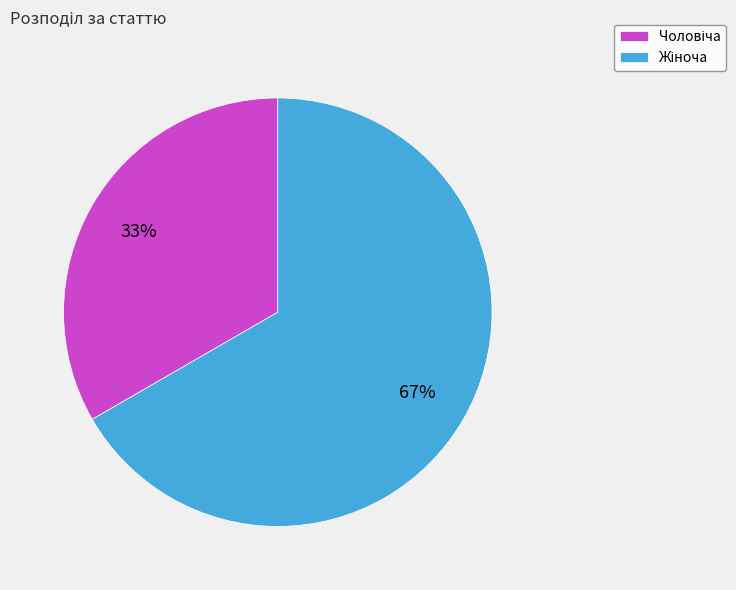

To the nearest percent, what is the average slice percentage?

50%